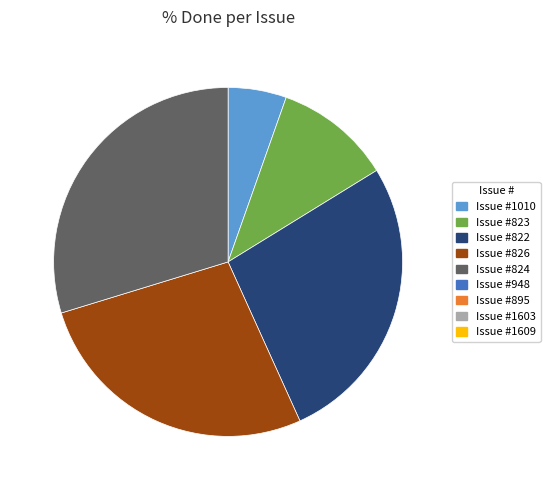

Is there a majority slice in this chart?

No